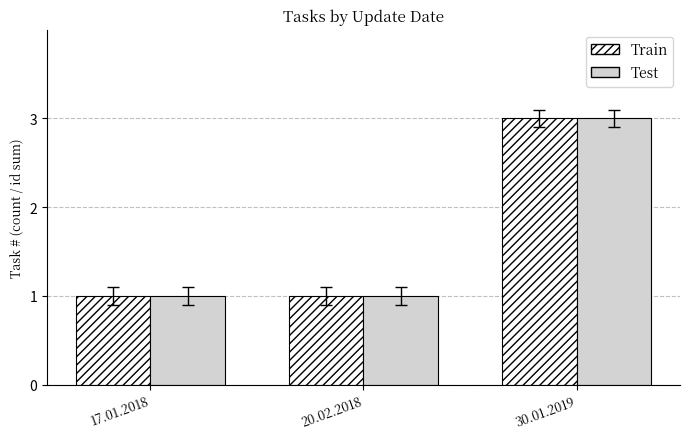

What is the highest value of the Train series?

3